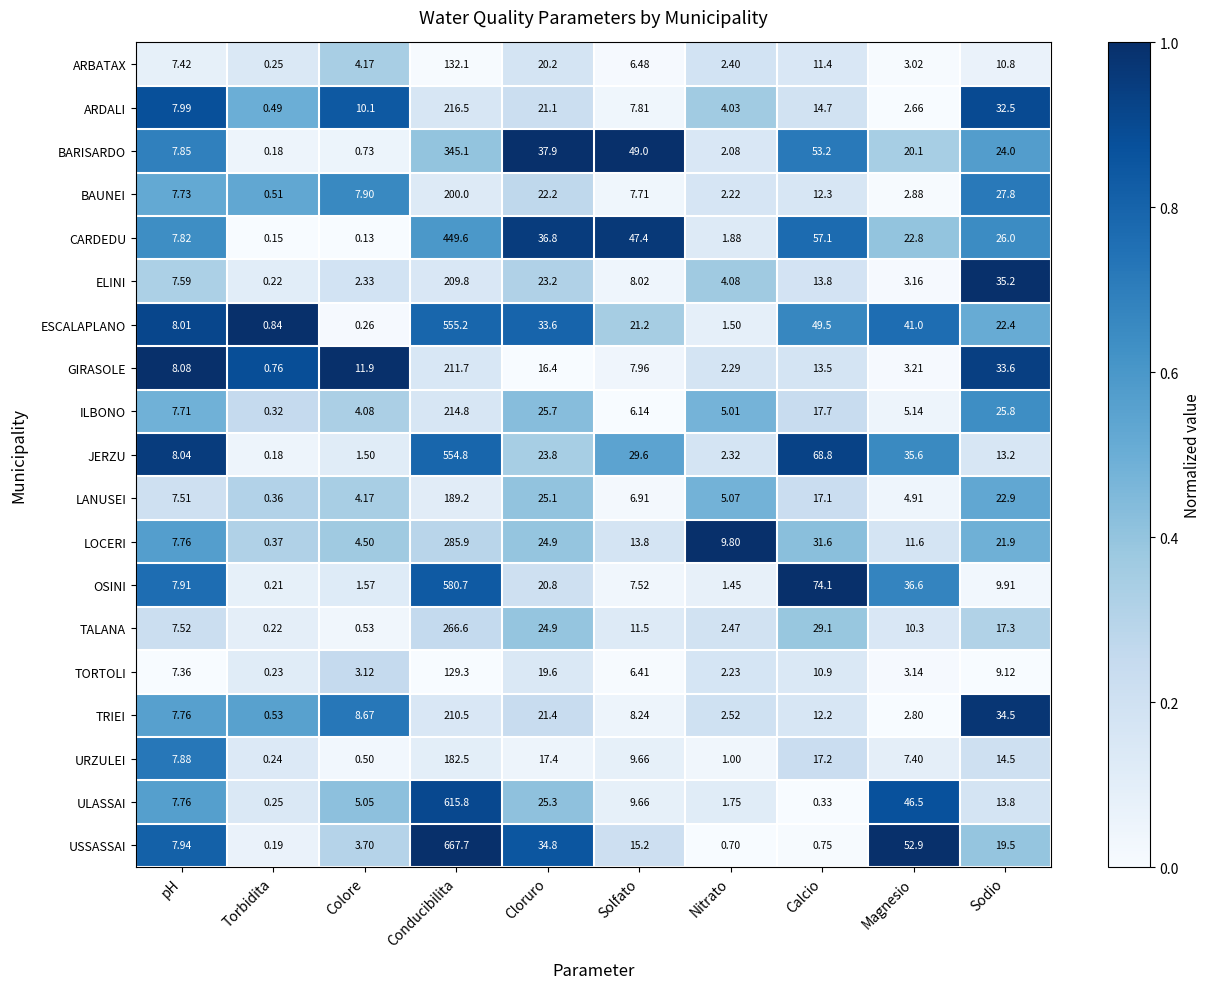

At which category does the chart reach its peak across all series?

Conducibilita